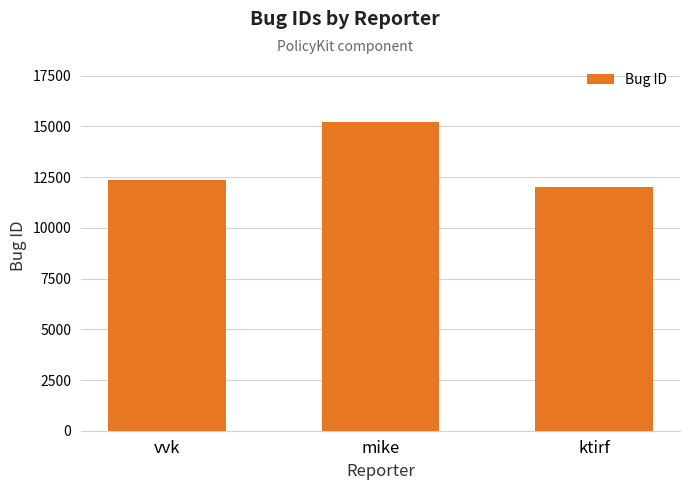

Approximately how many times larger is the value at vvk compared to ktirf?

1.0